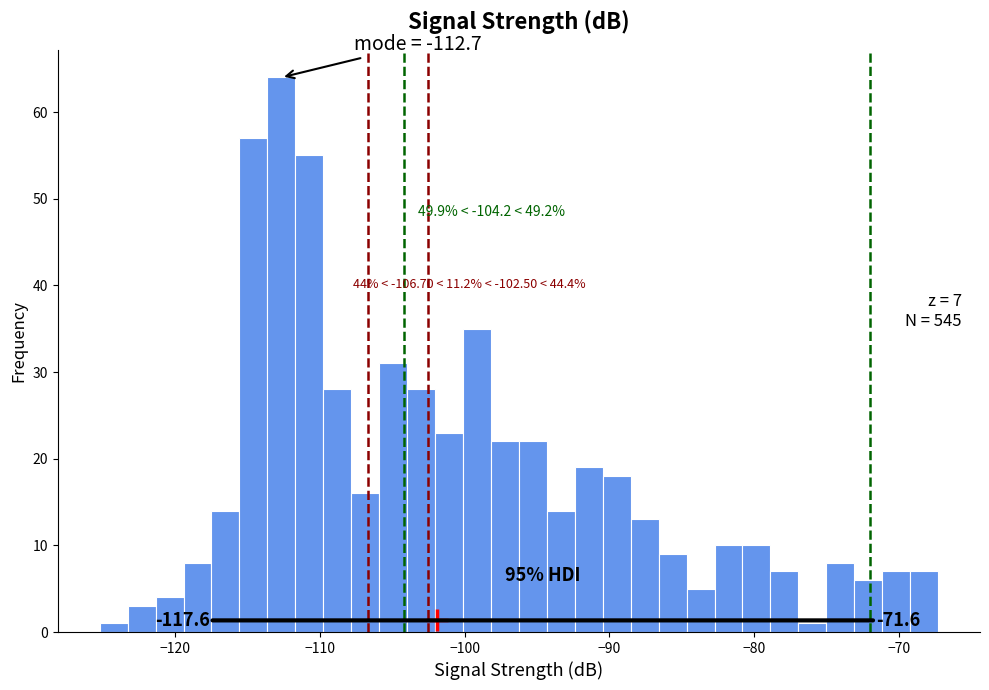

Read against the x-axis, roughly where is the centre of the tallest bar?

-113